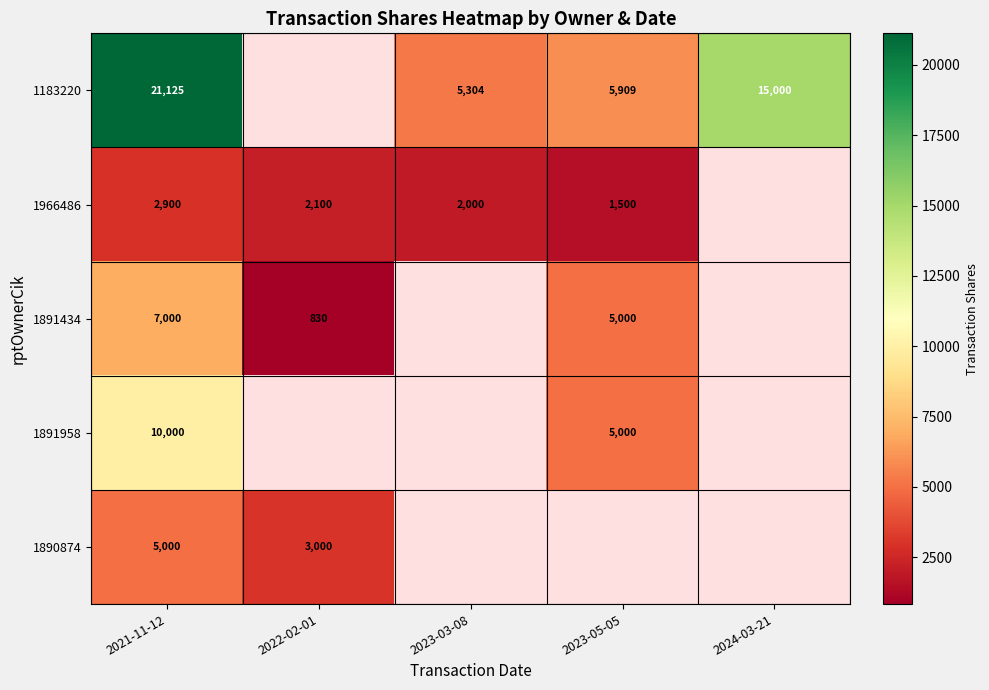

What is the total value across all series at 2021-11-12?

46025